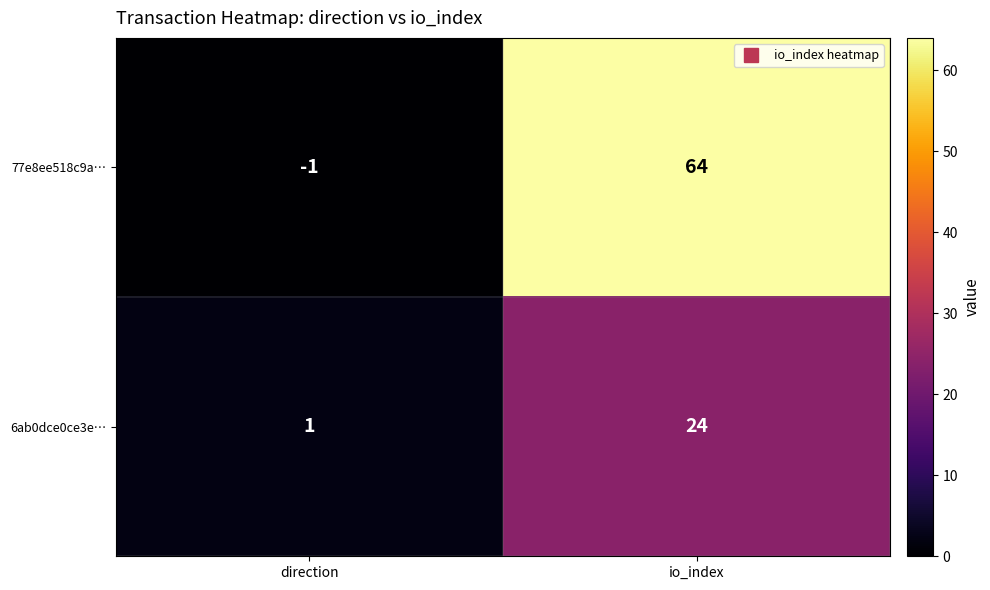

True or false: 77e8ee518c9a… has a value of -1 at direction.

True